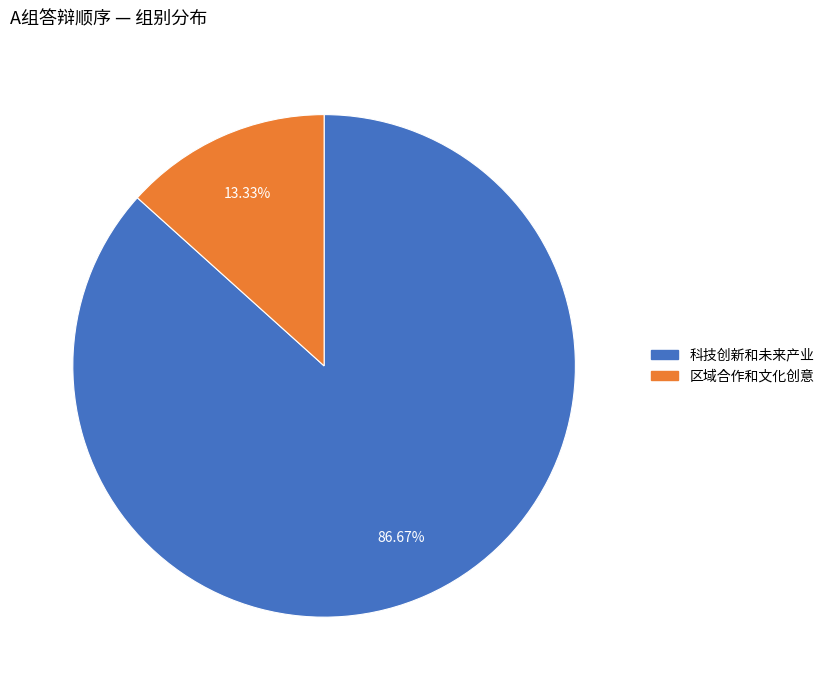

Is it true that 科技创新和未来产业 is 87% of the pie?

True